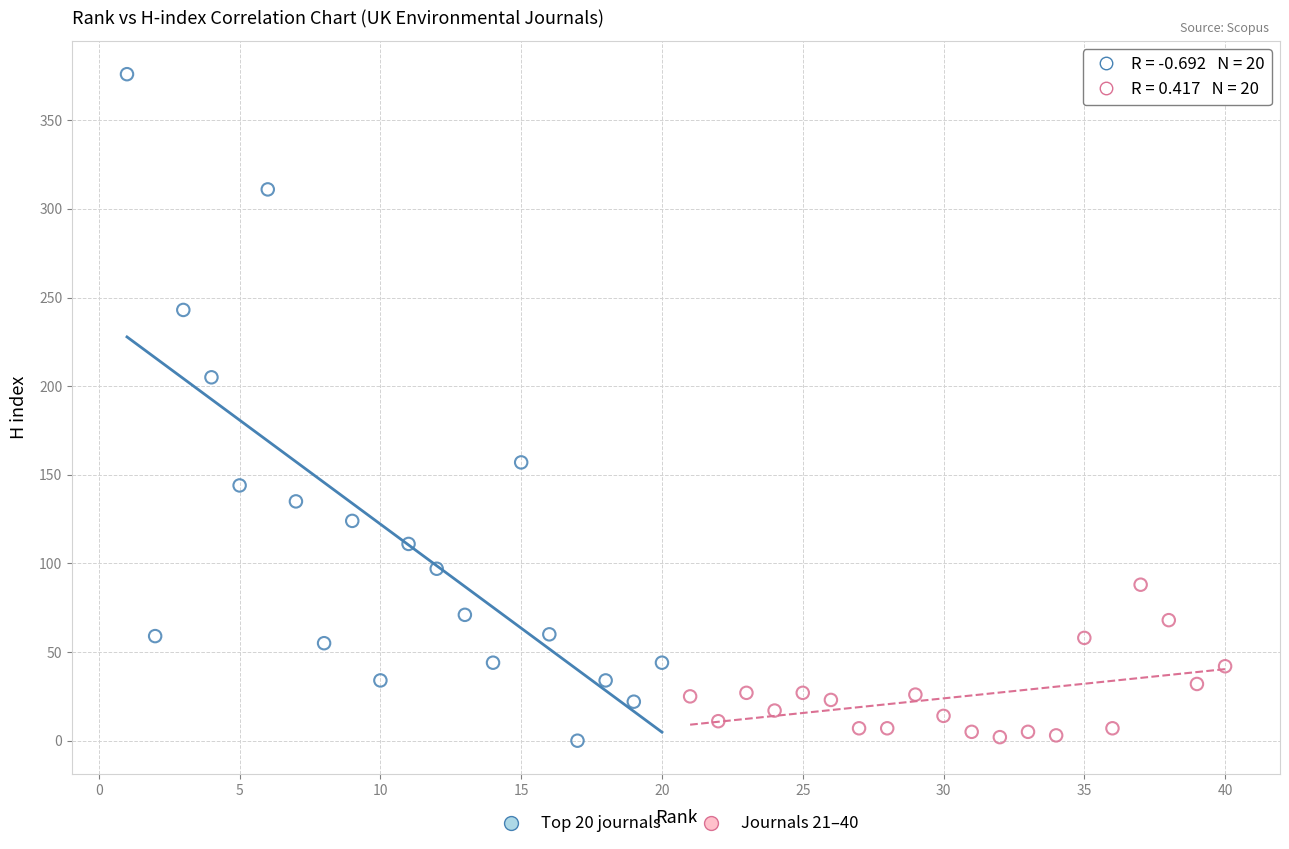

Which series has the widest spread of Y values?

Top 20 journals